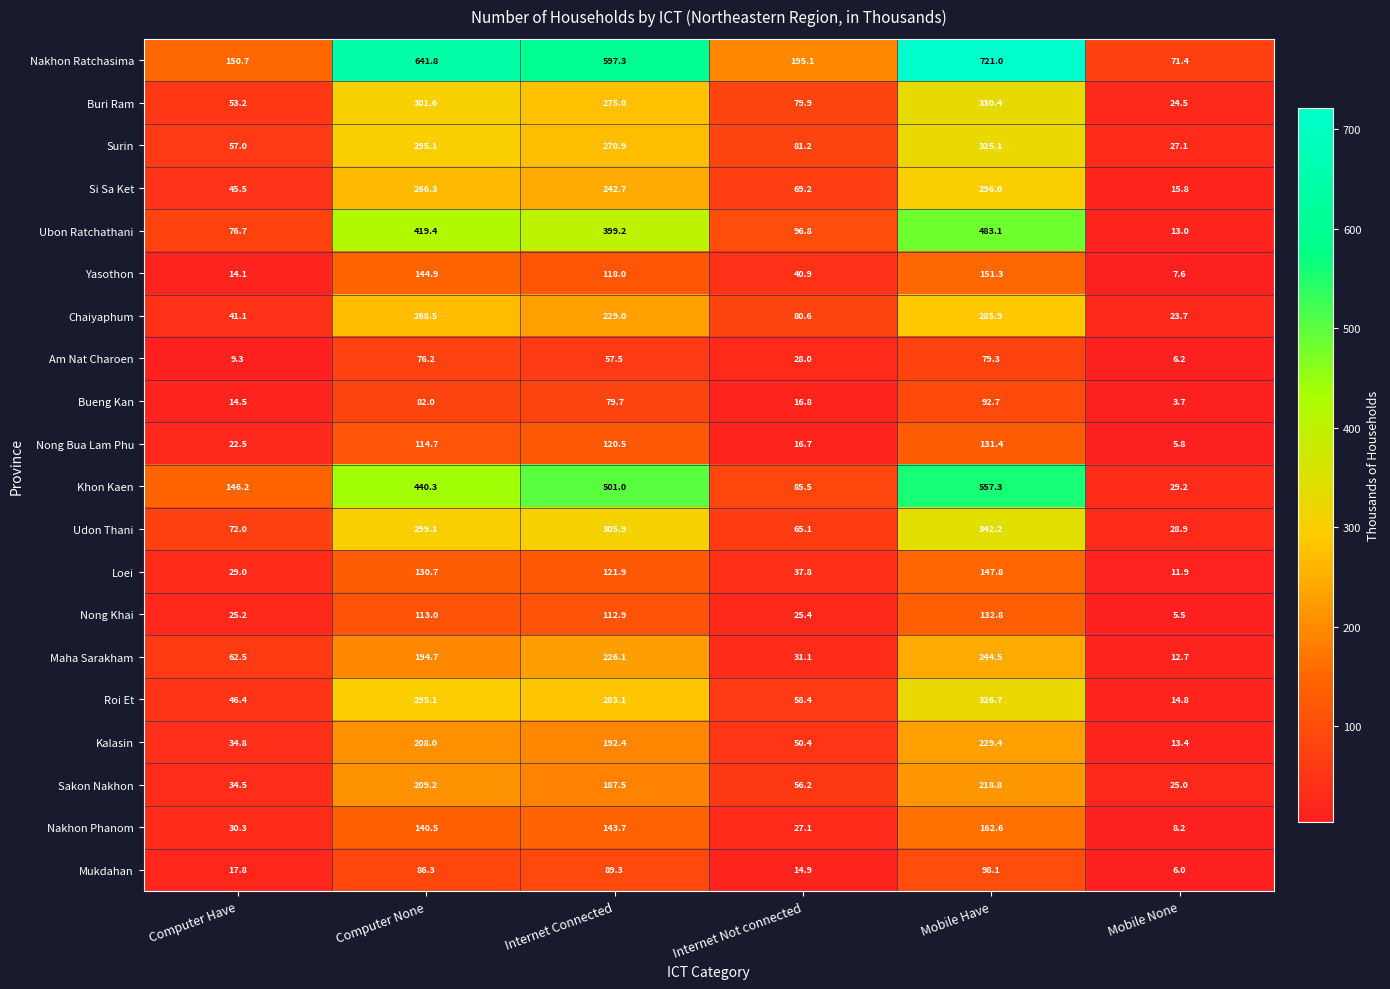

The value of Loei at Mobile None is 11.9. True or false?

True